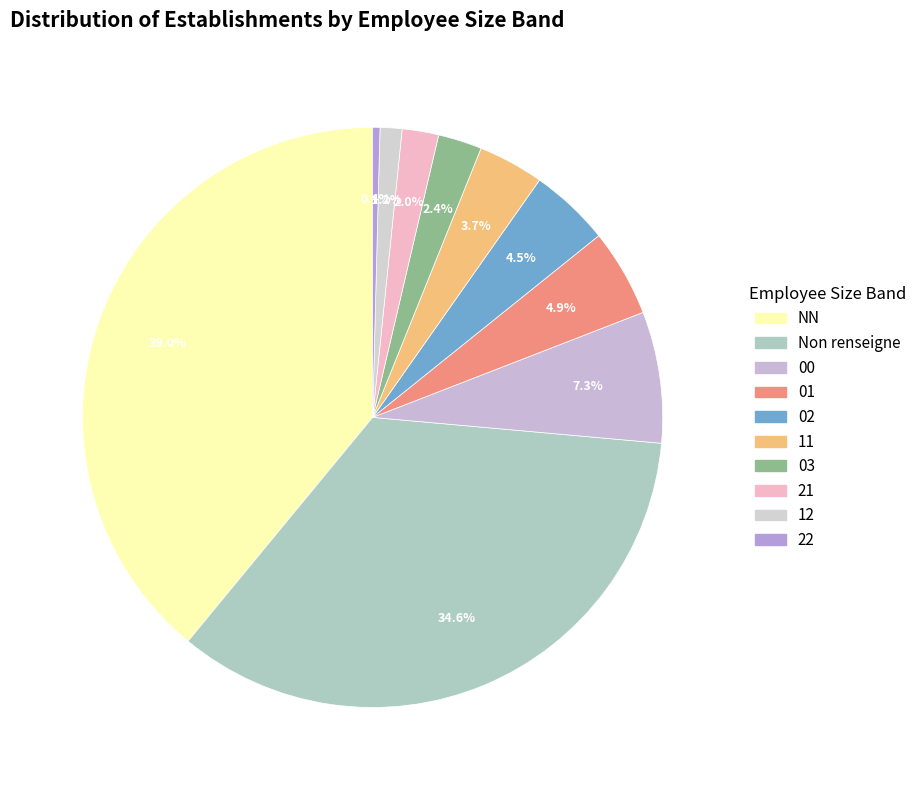

How many slices are in this pie chart?

10